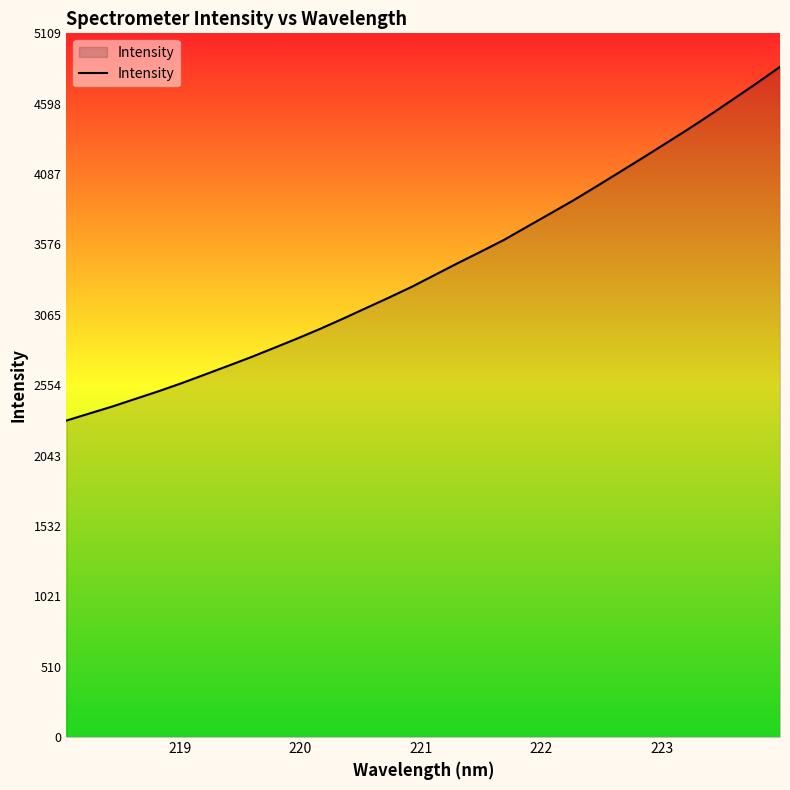

What is the smallest value displayed?

2297.9